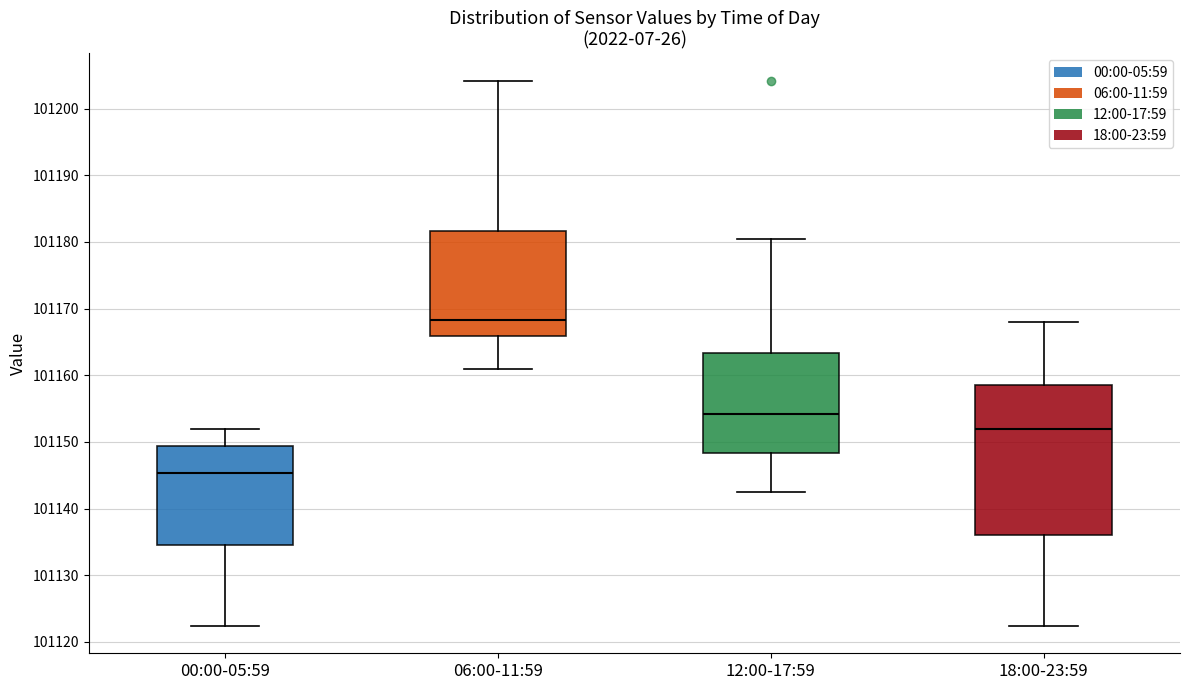

Reading left to right, read every box against the y-axis: the position of its median line, the range the box covers, and the ends of its whiskers. The values are not printed on the chart, so give them approximately, as read against the axis.

00:00-05:59: median 101145, box 101135 to 101149, whiskers 101122 to 101152
06:00-11:59: median 101168, box 101166 to 101182, whiskers 101161 to 101204
12:00-17:59: median 101154, box 101148 to 101163, whiskers 101143 to 101180
18:00-23:59: median 101152, box 101136 to 101159, whiskers 101122 to 101168